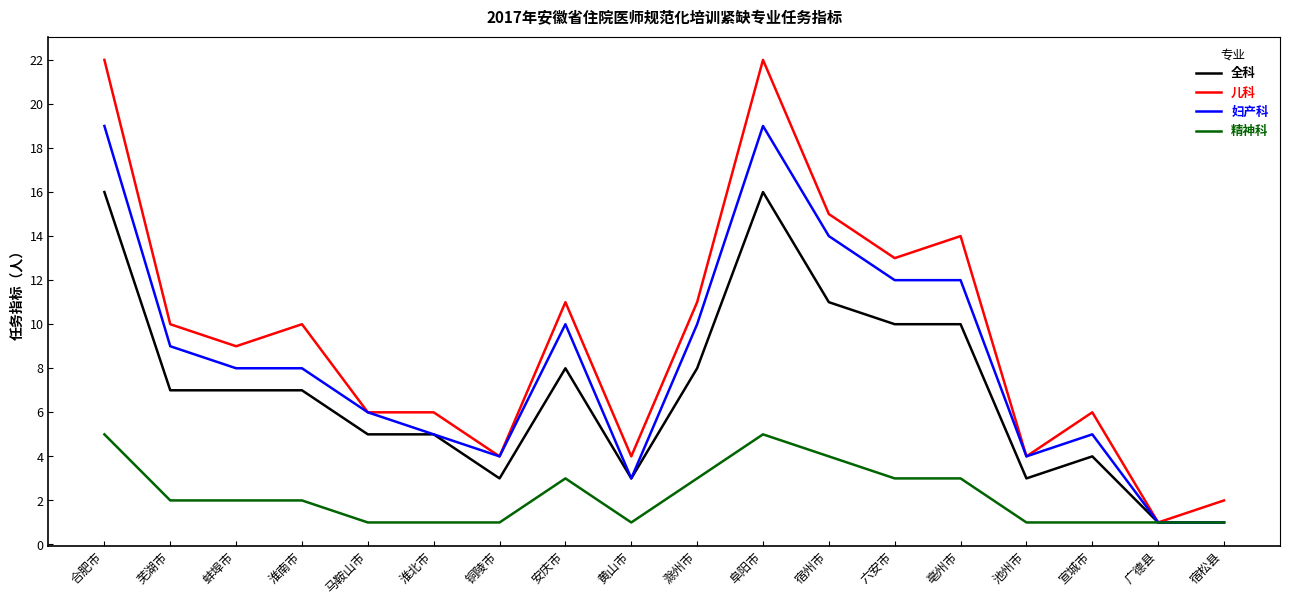

How many lines are shown in the chart?

4